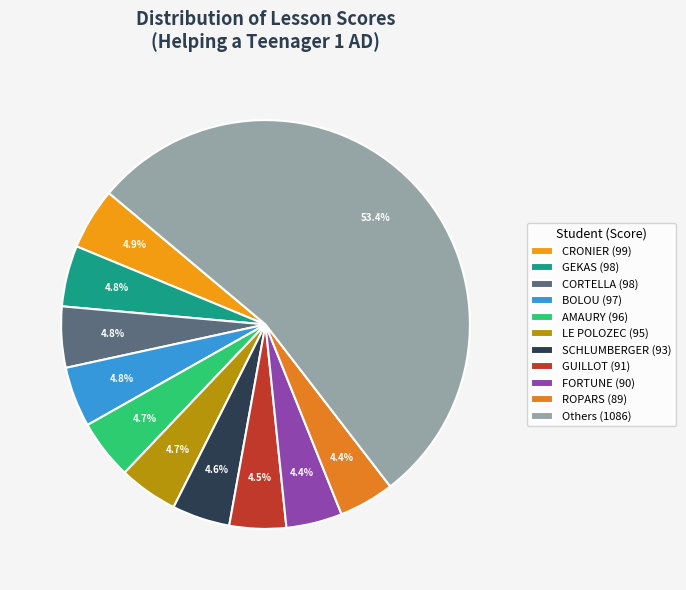

How many segments does this pie chart have?

11